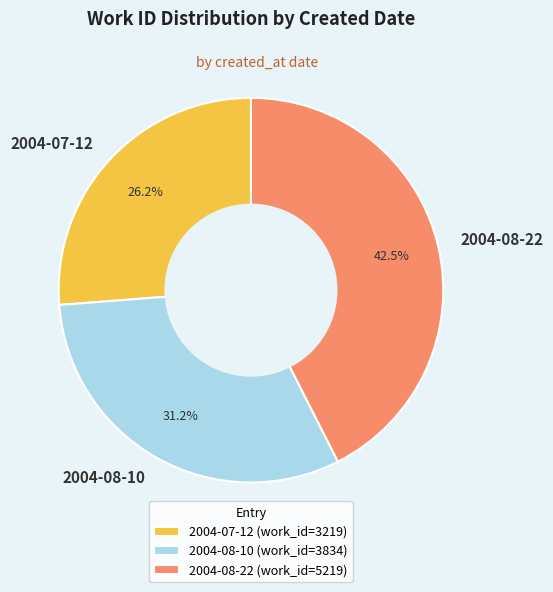

Which category has the smallest portion of the pie?

2004-07-12